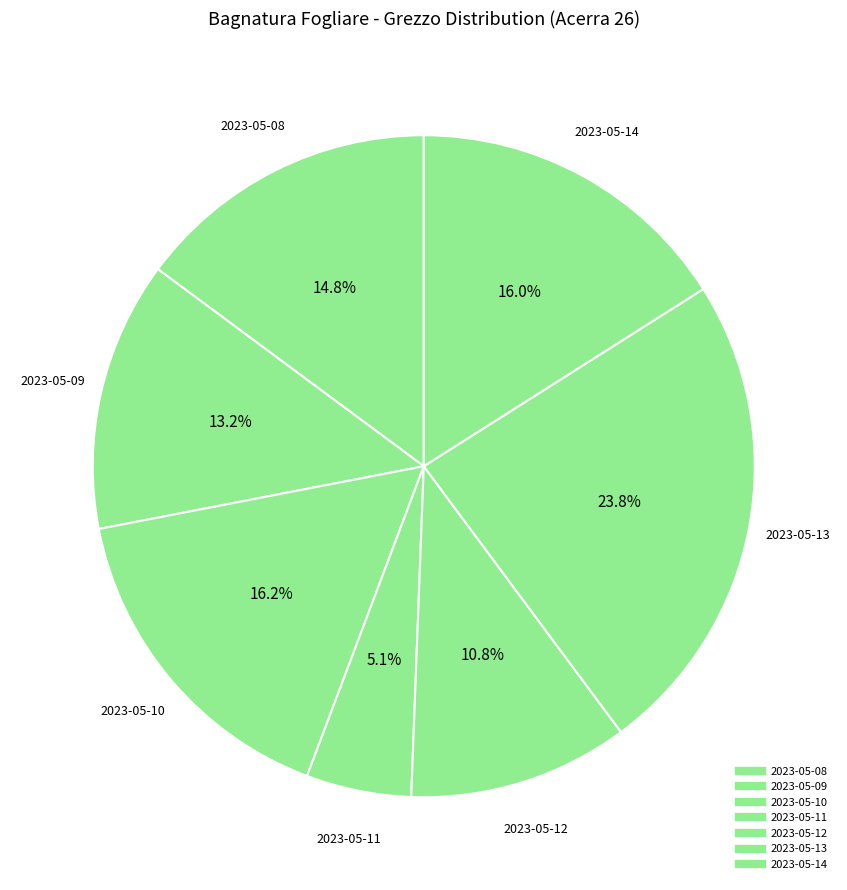

To the nearest percent, what portion does 2023-05-14 represent?

16%